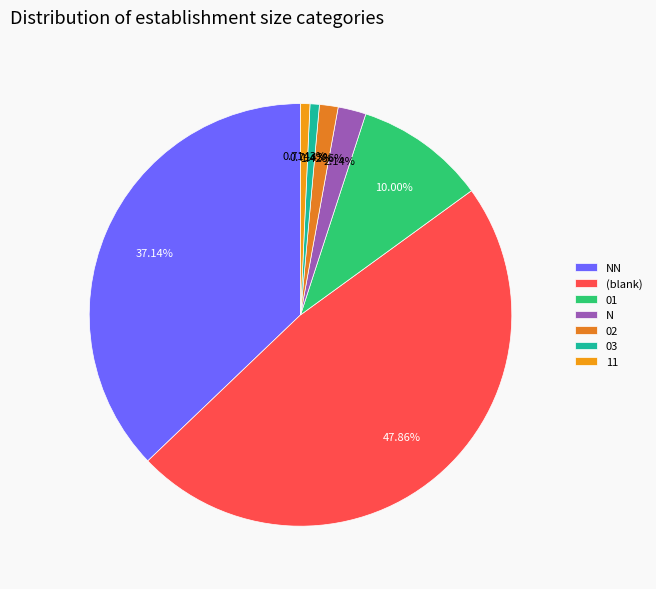

Between 01 and N, which is larger?

01